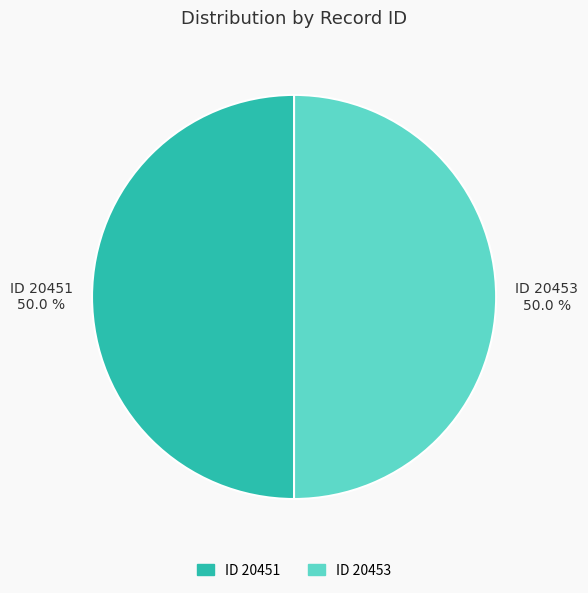

How many slices are in this pie chart?

2